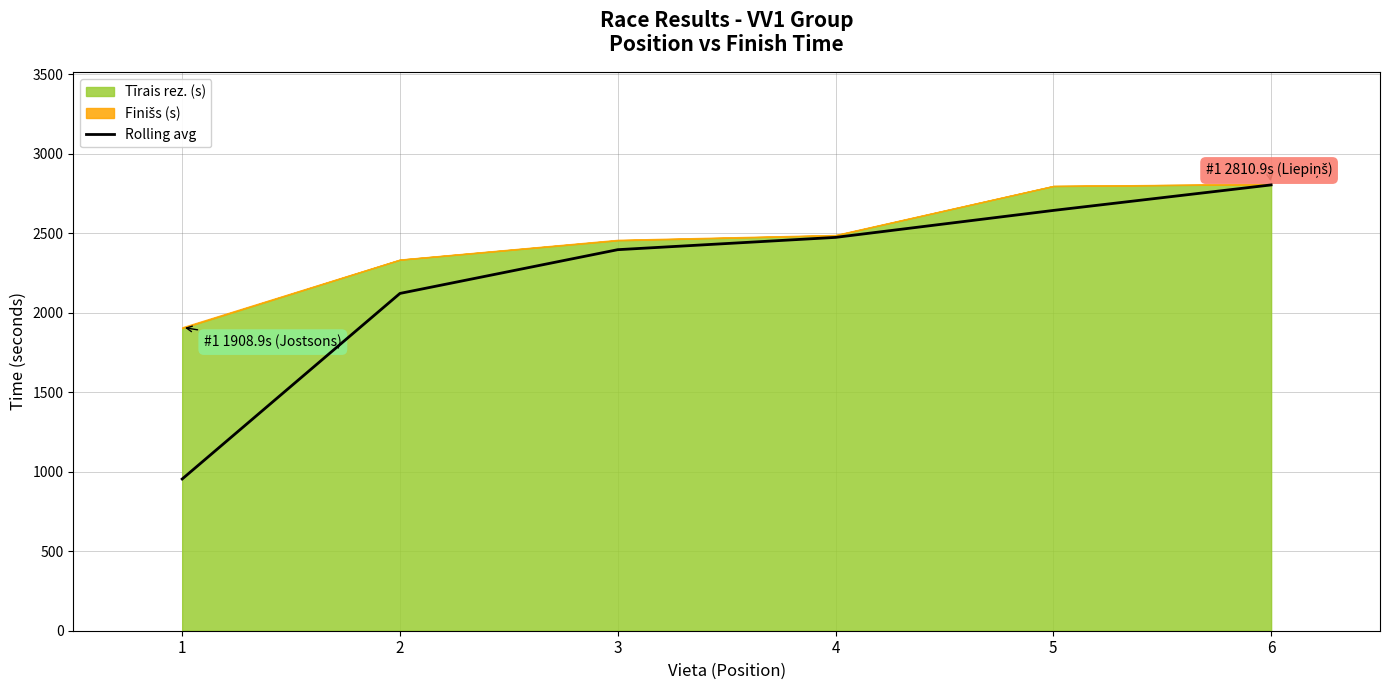

Reading right to left, transcribe all the data shown in this chart.

2804.7	2644.2	2474.6	2397.3	2122.1	954.5